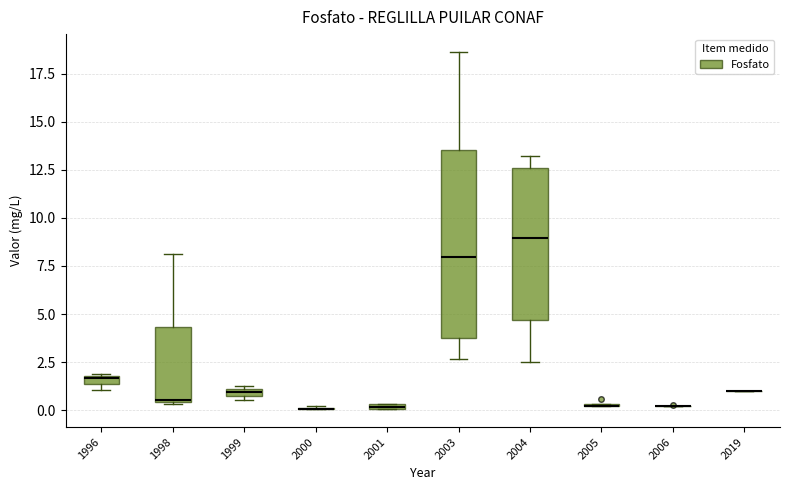

Comparing the boxes themselves (not the whiskers), which one is the tallest?

2003